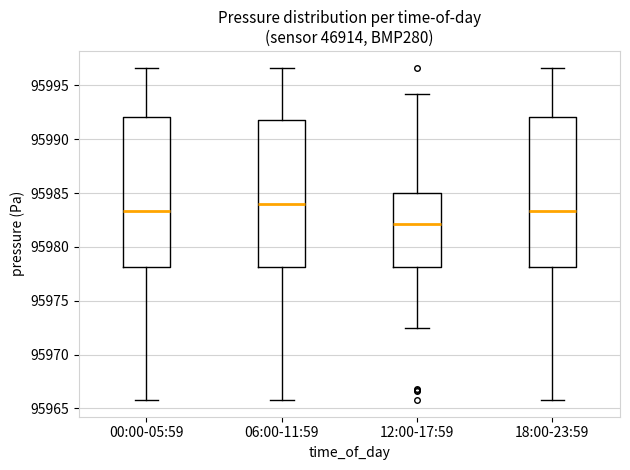

Which box has the highest median line?

06:00-11:59